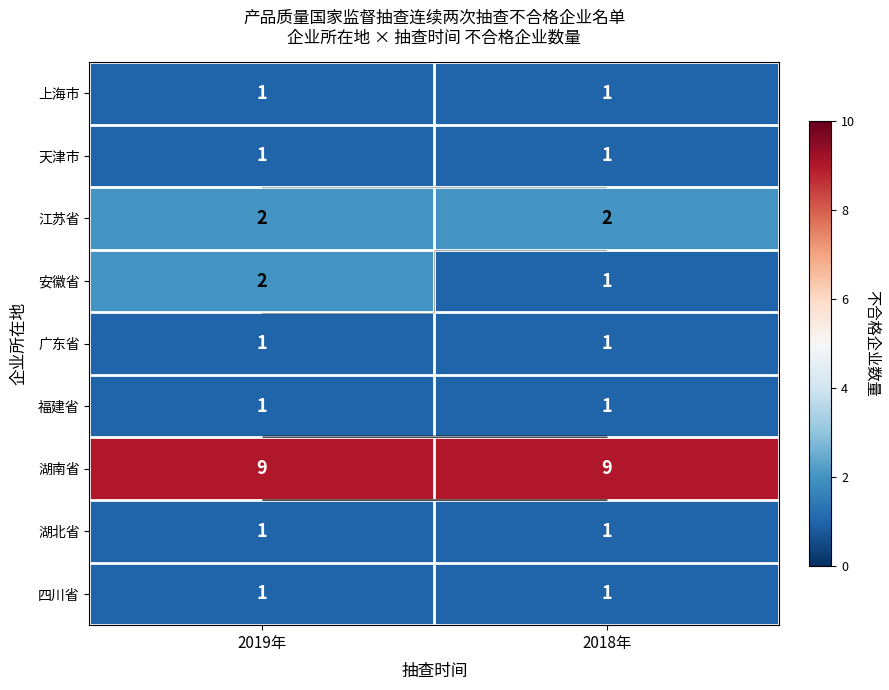

What is the spread (max minus min) of values at 2019年?

8